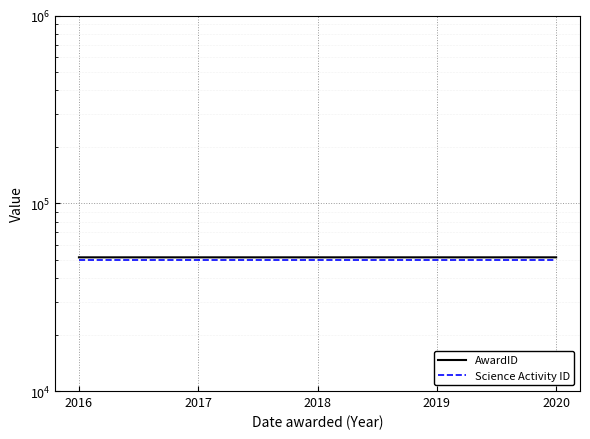

Rank the series by their maximum value, from lowest to highest.

Science Activity ID, AwardID